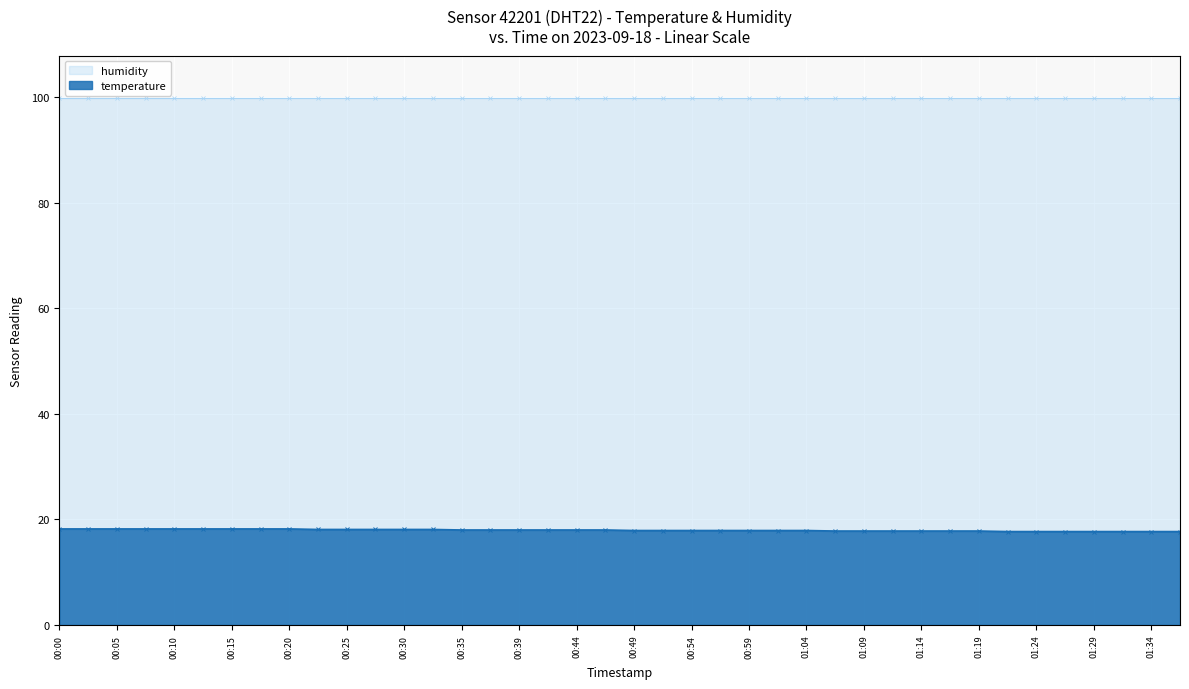

What is the change in value from 00:30 to 00:49?

-0.2